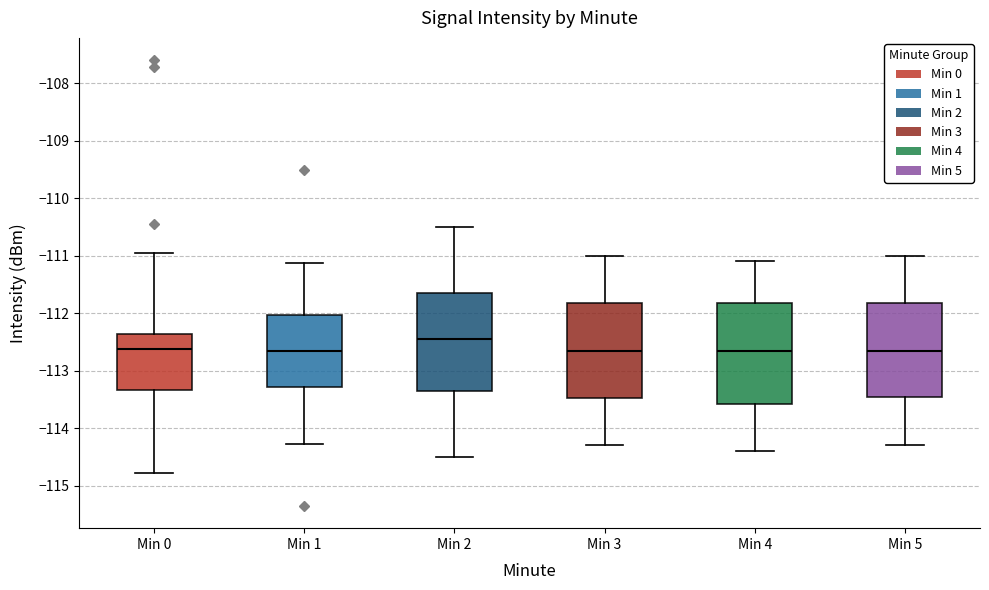

Which box has the highest median line?

Min 2